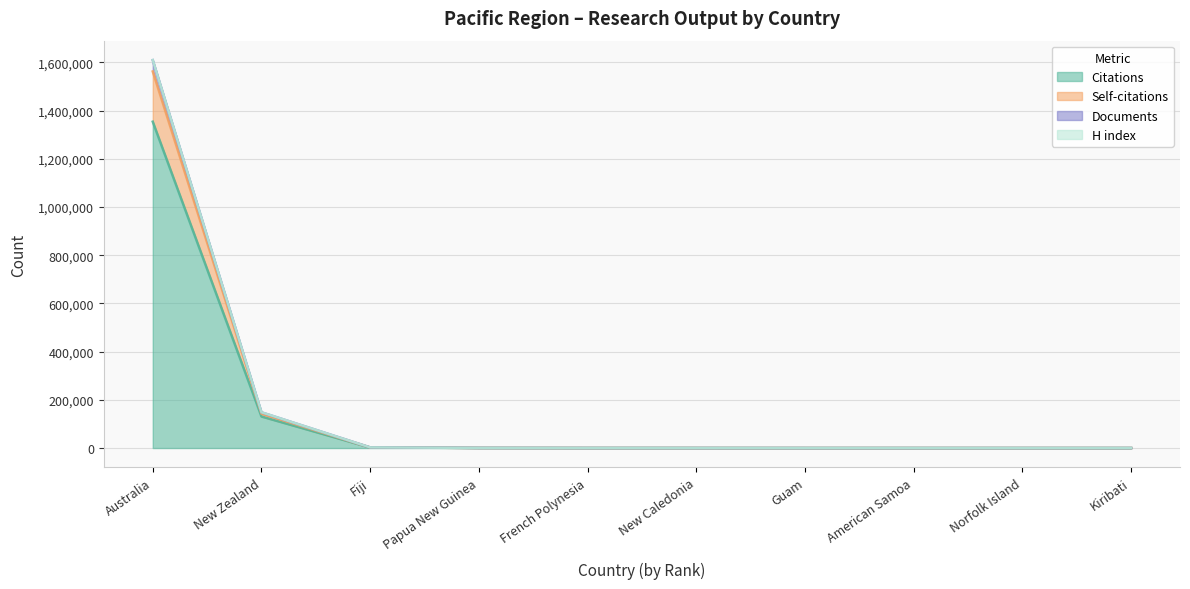

What is the greatest value displayed?

1609702